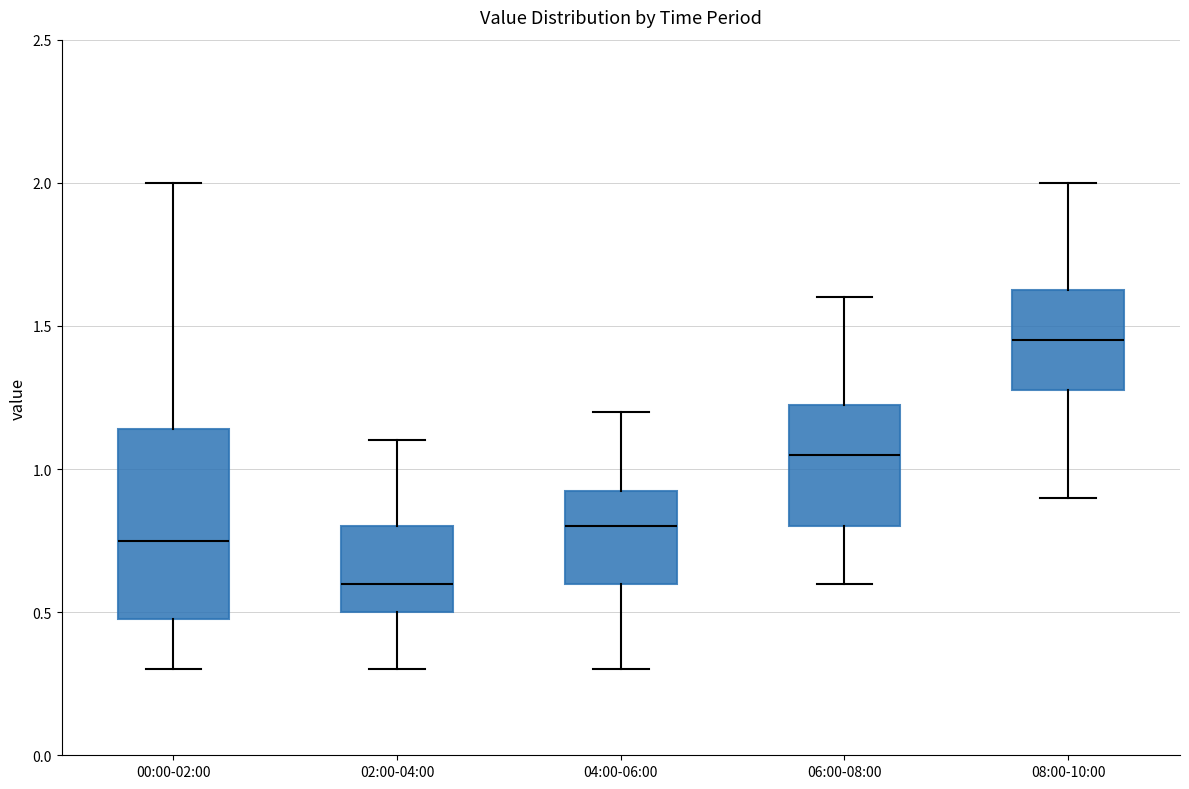

Where does the median line of the box for 02:00-04:00 sit on the y-axis? The values are not printed on the chart, so give them approximately, as read against the axis.

0.60